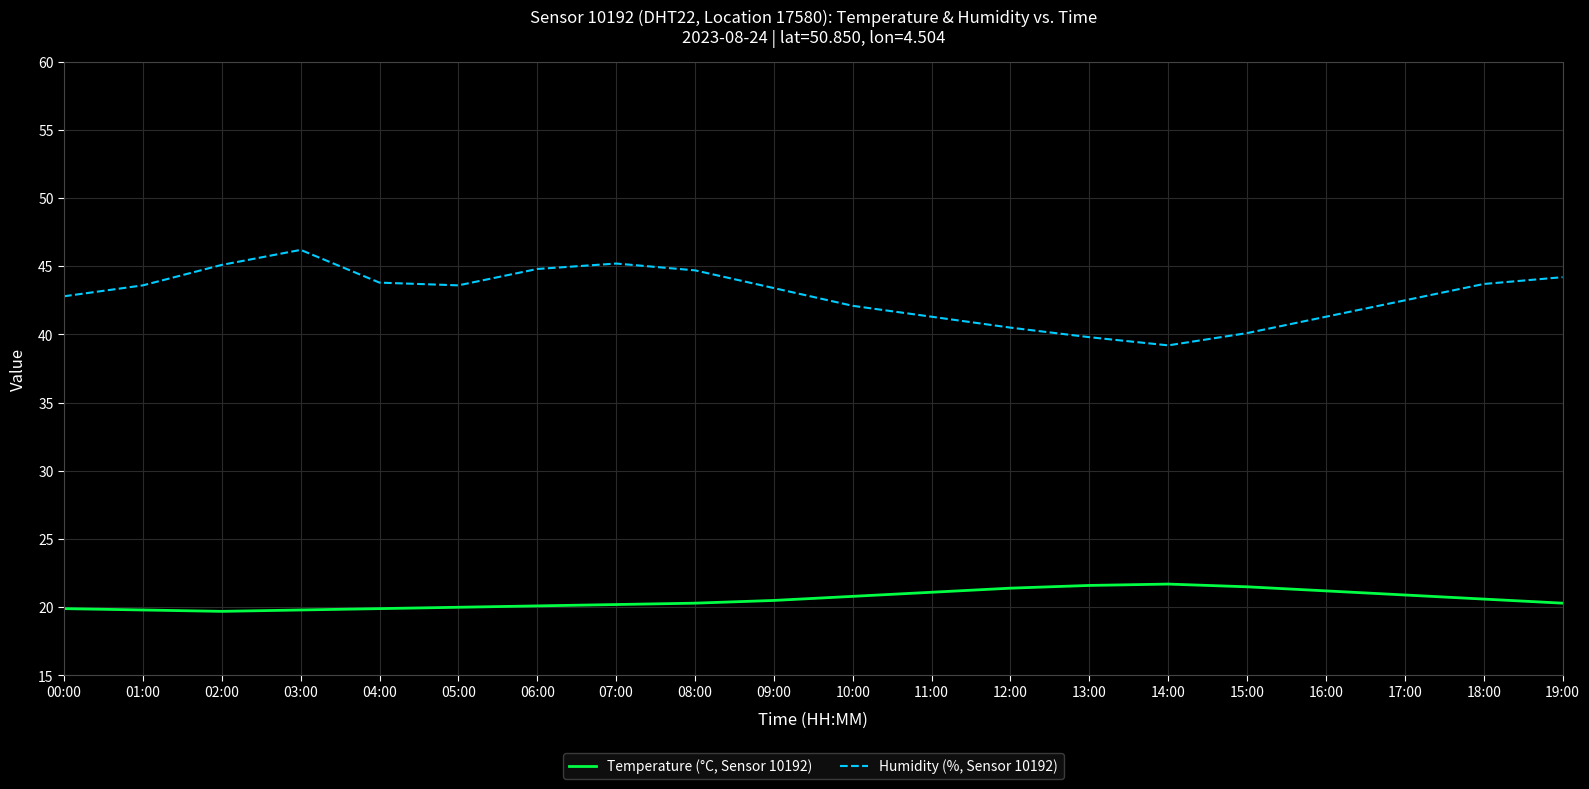

What is the difference between the Temperature (°C, Sensor 10192) values at 09:00 and 08:00?

0.2